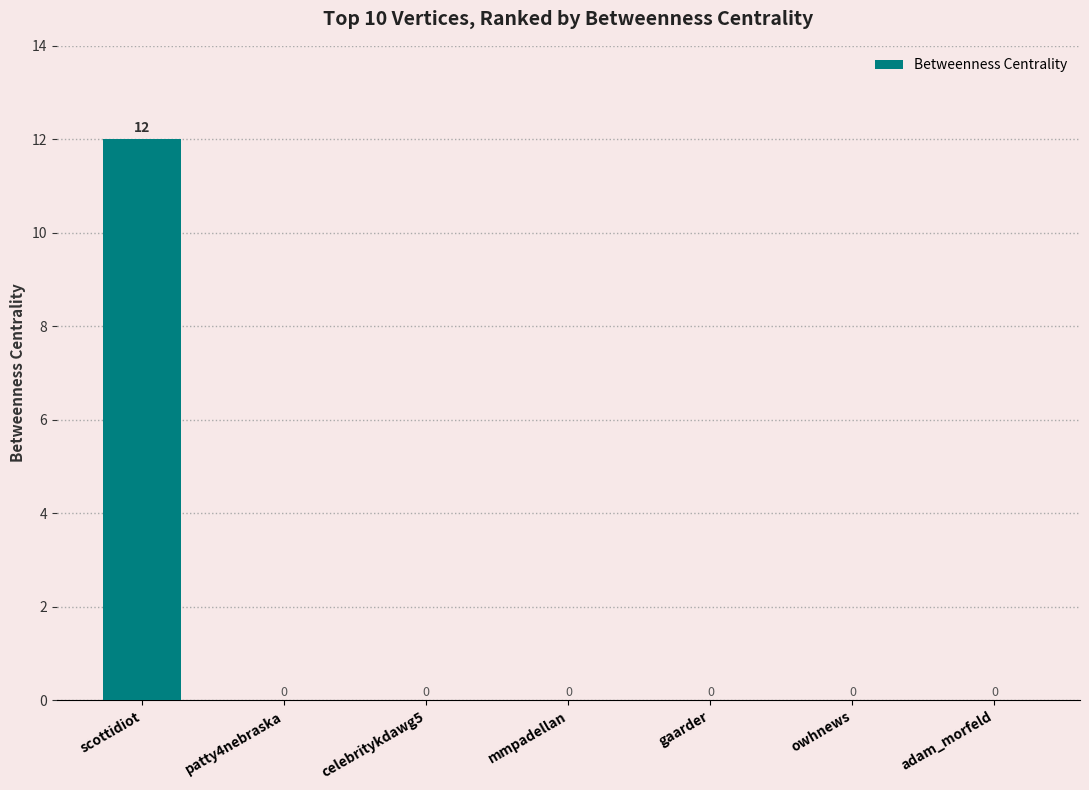

Reading left to right, extract all data points from this chart.

scottidiot=12	patty4nebraska=0	celebritykdawg5=0	mmpadellan=0	gaarder=0	owhnews=0	adam_morfeld=0